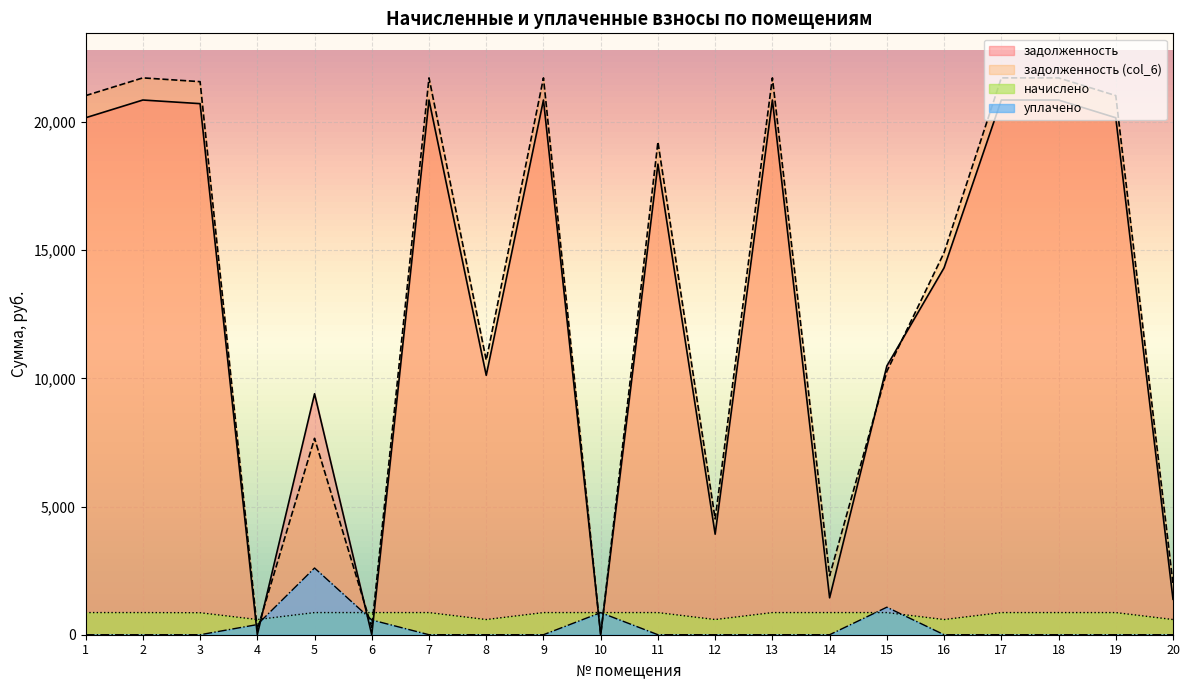

Which series has the largest total across all categories?

задолженность (col_6)